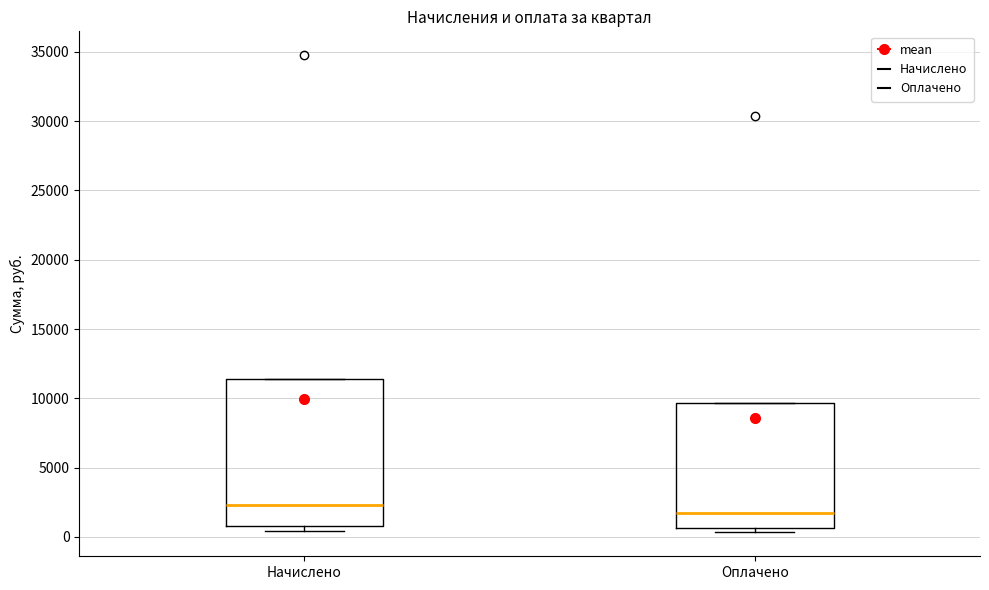

Reading left to right, transcribe this box plot: for each box, give where its median line is, the range the box spans, and where its two whiskers end, as read against the y-axis. The values are not printed on the chart, so give them approximately, as read against the axis.

Начислено: median 2500, box 1000 to 11500, whiskers 500 to 11500
Оплачено: median 2000, box 500 to 9500, whiskers 500 (just below the box's lower edge) to 9500